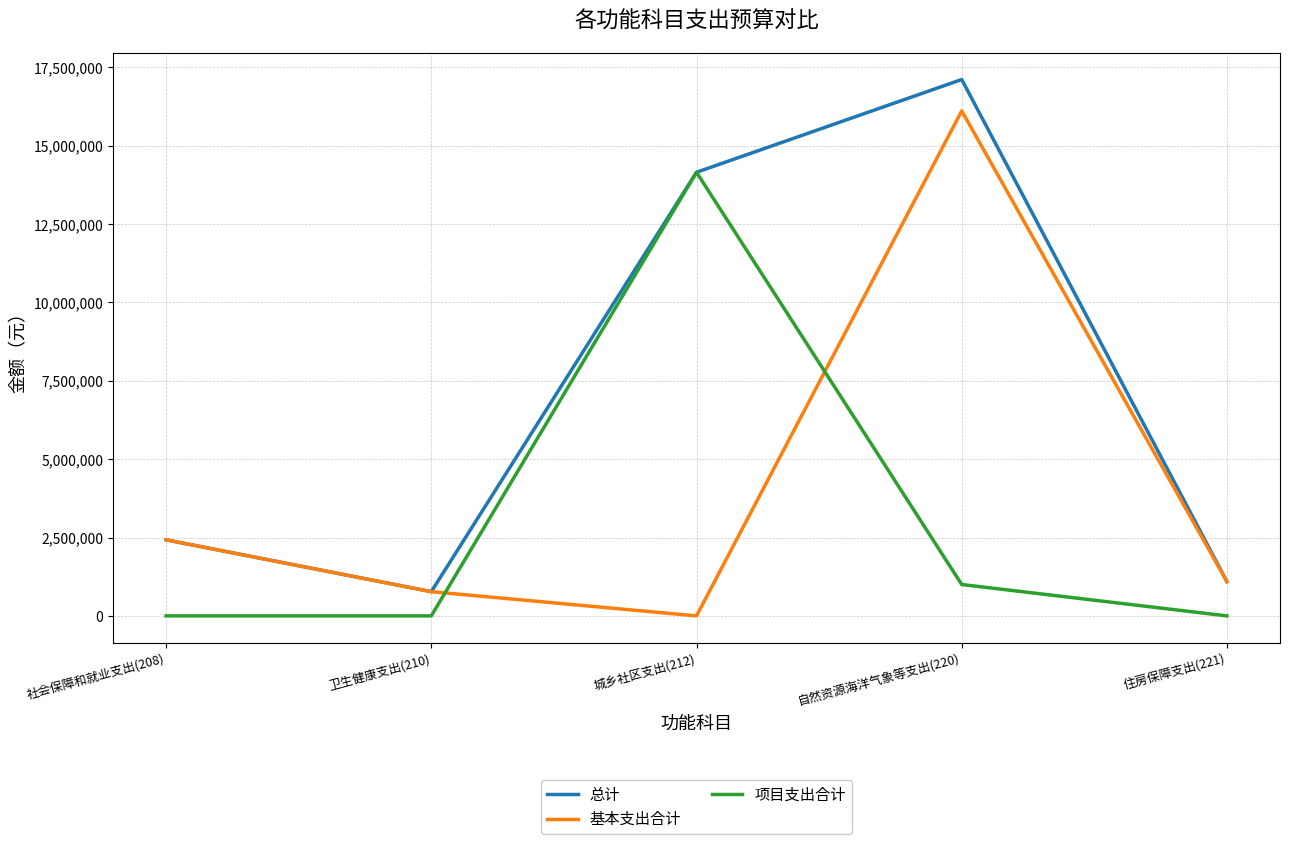

What is the minimum value for 总计?

772553.1